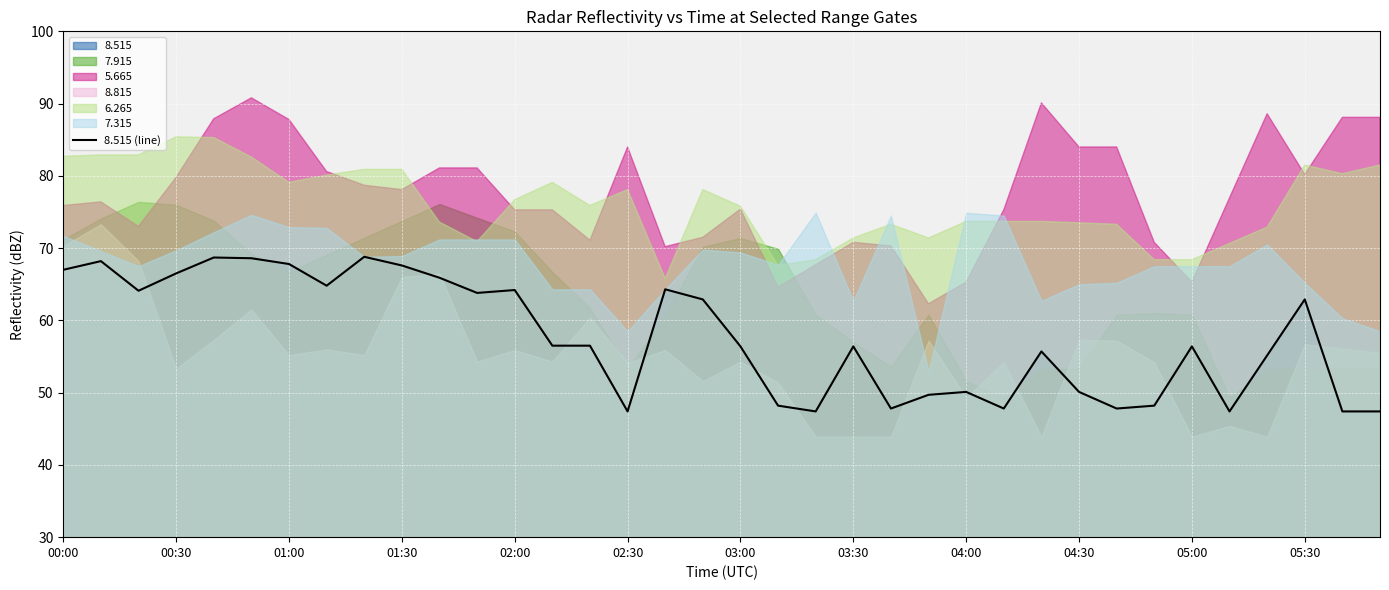

Where is the data nearest to the value 58?

13